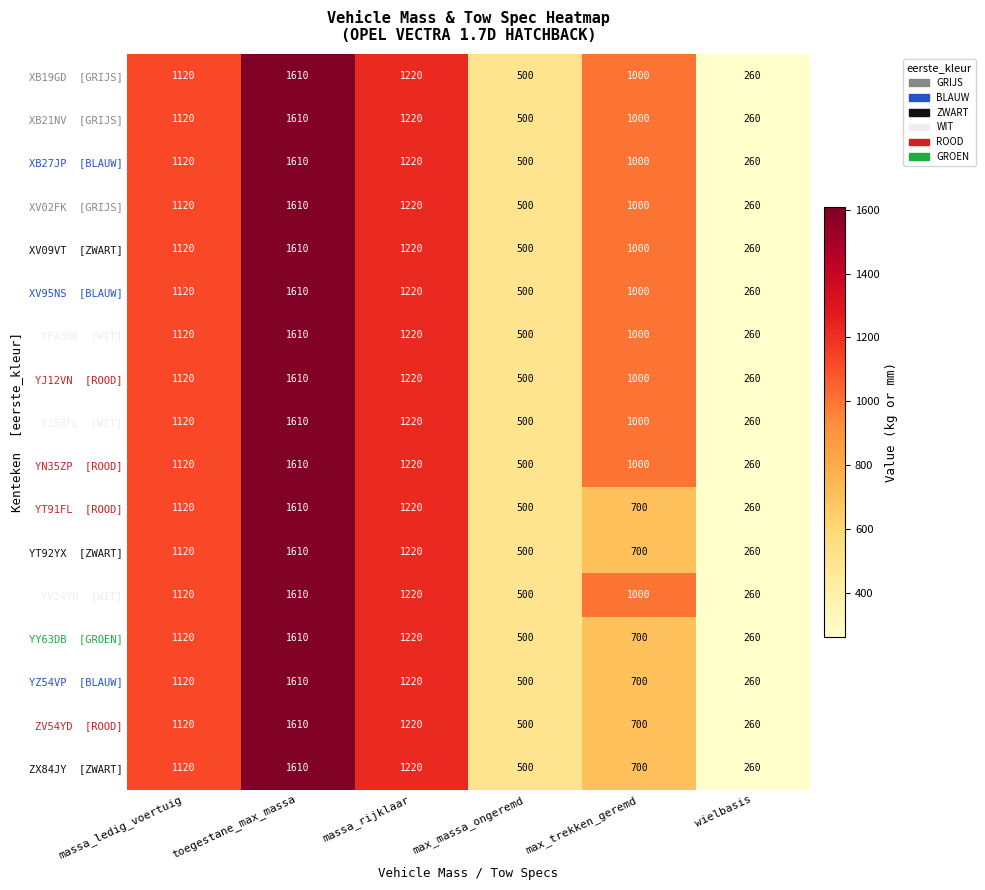

What is the total value across all series at toegestane_max_massa?

27370